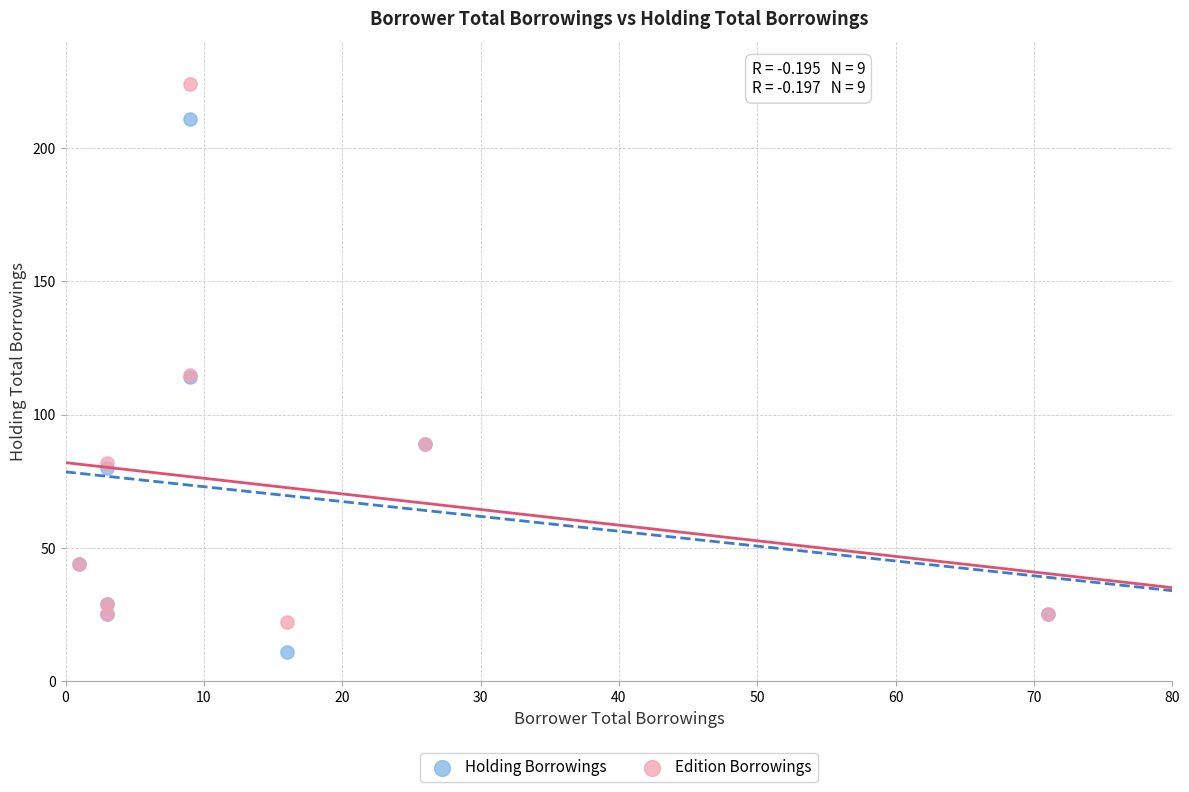

Which series has the largest Y range (max minus min)?

Edition Borrowings